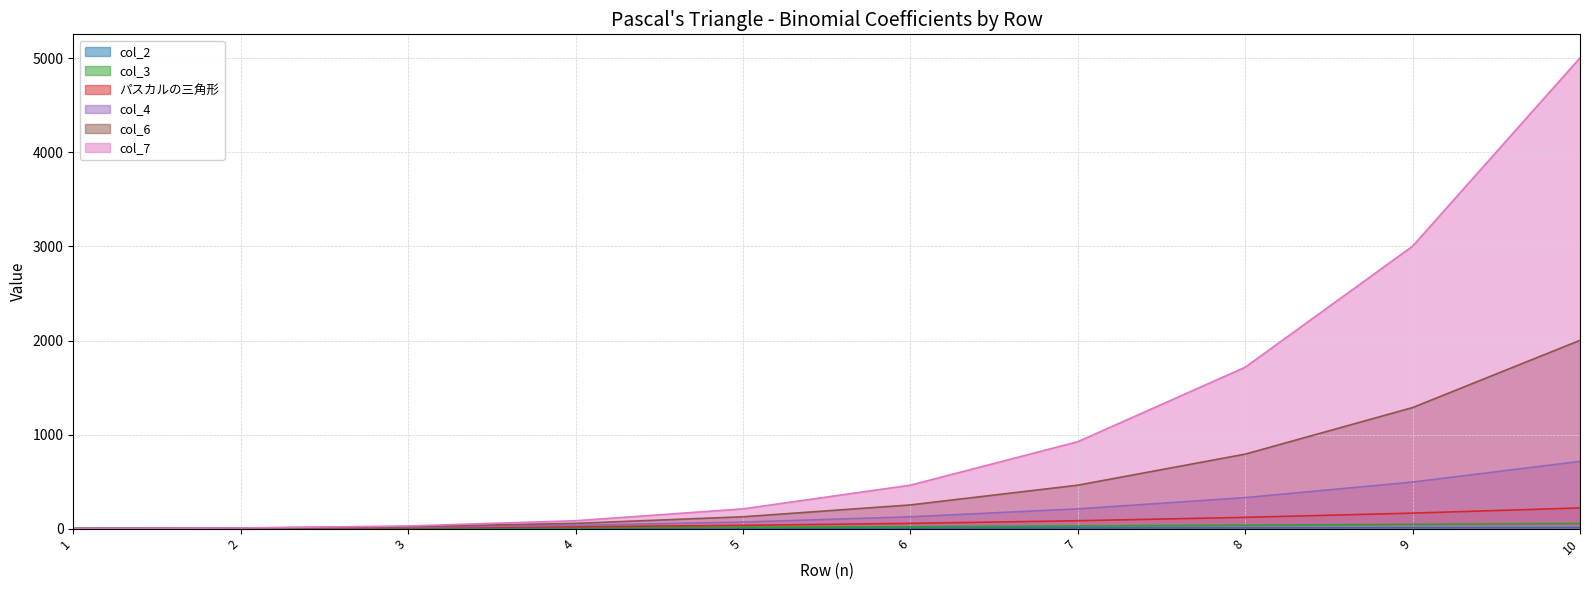

True or false: col_6 and パスカルの三角形 intersect in this chart.

False